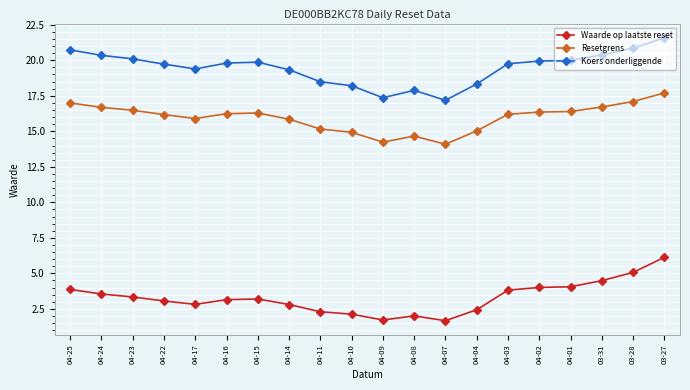

How many lines are shown in the chart?

3